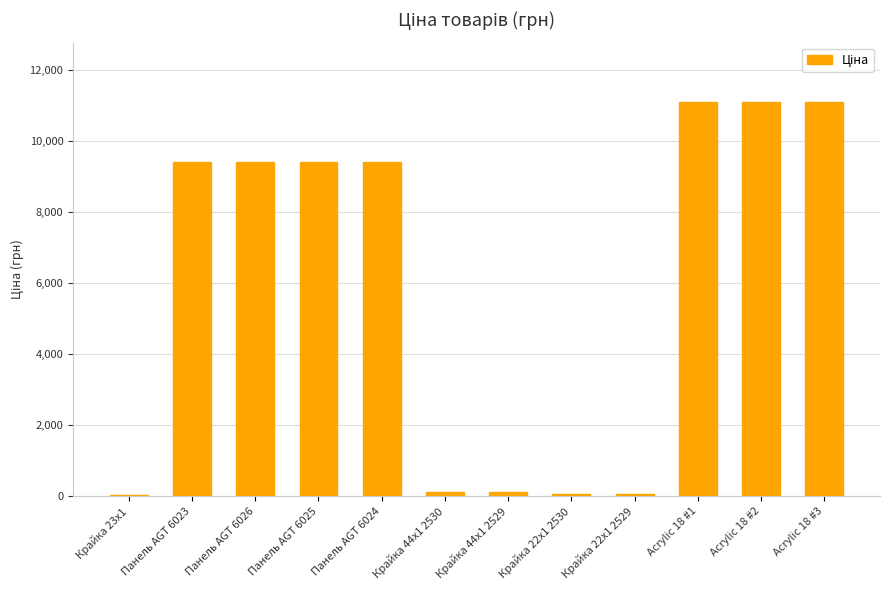

Read the value at Панель AGT 6026.

9416.9